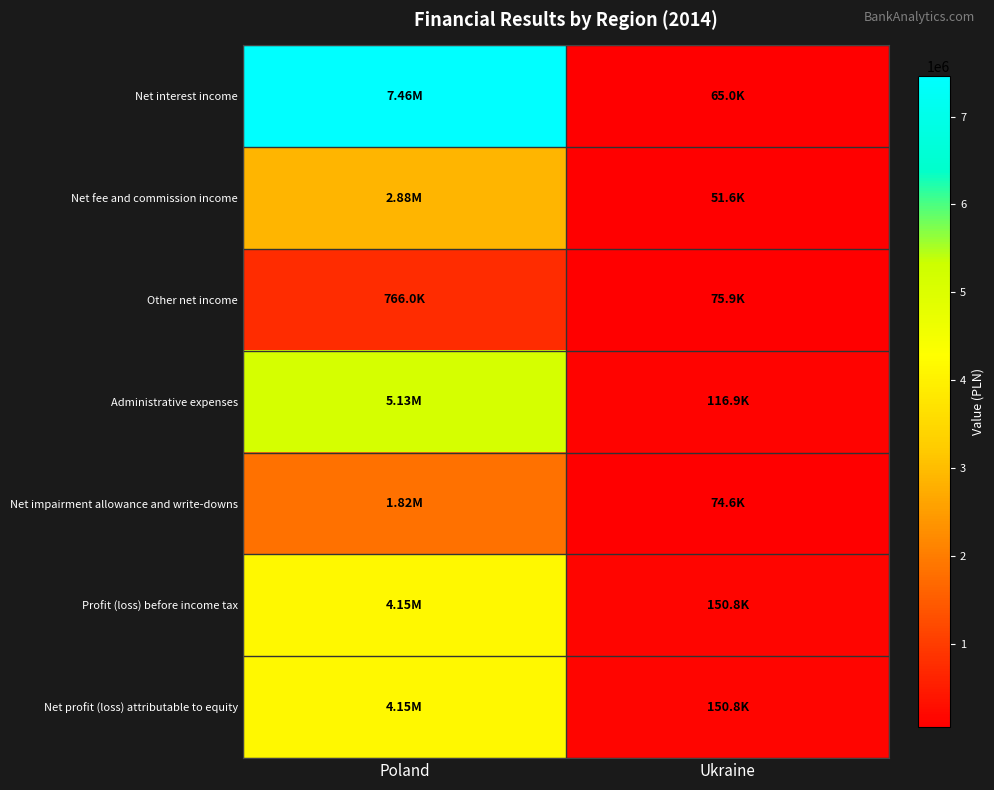

Reading left to right, list all the values displayed in this chart.

Net interest income: Poland=7457960	Ukraine=64971
Net fee and commission income: Poland=2881882	Ukraine=51624
Other net income: Poland=765991	Ukraine=75864
Administrative expenses: Poland=5128226	Ukraine=116915
Net impairment allowance and write-downs: Poland=1824026	Ukraine=74644
Profit (loss) before income tax: Poland=4153581	Ukraine=150828
Net profit (loss) attributable to equity: Poland=4153581	Ukraine=150828